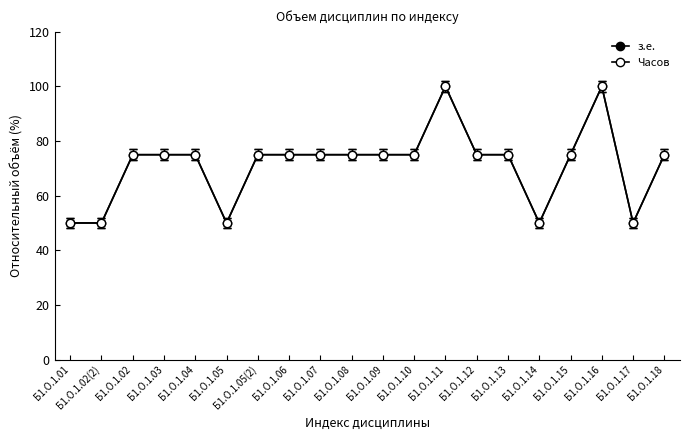

Does the chart have visible grid lines?

No